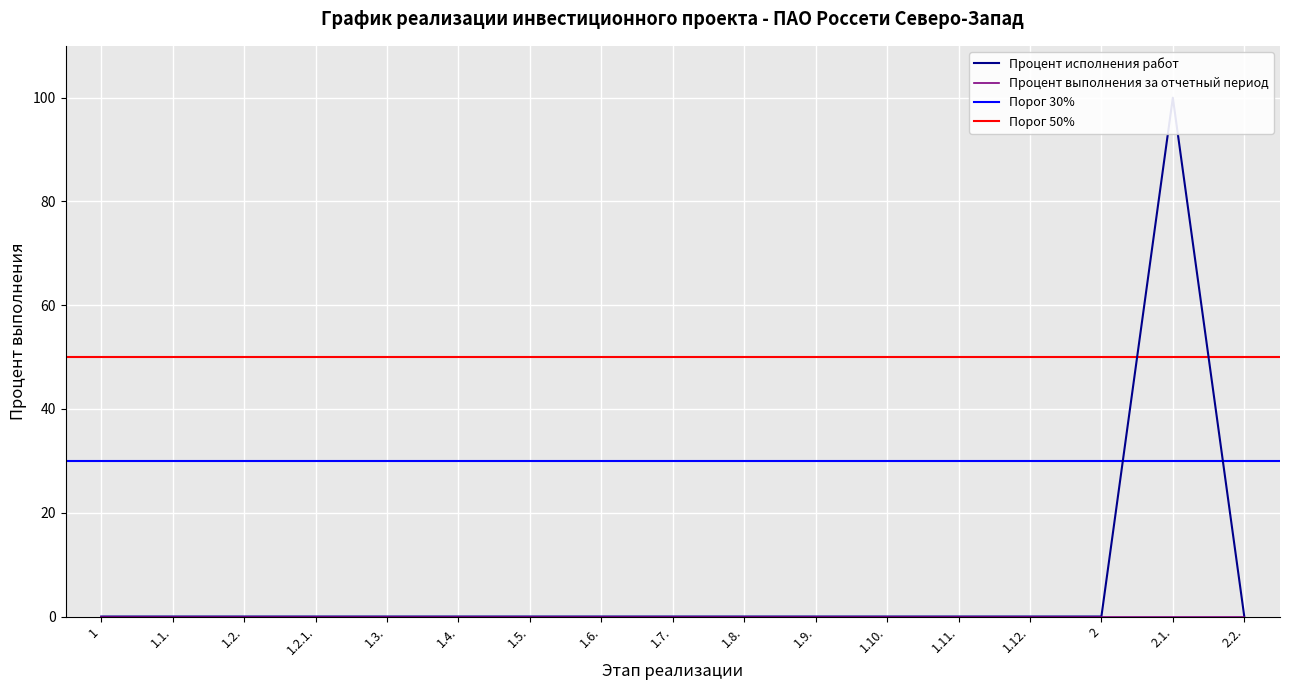

What is the difference between the maximum and minimum values?

100